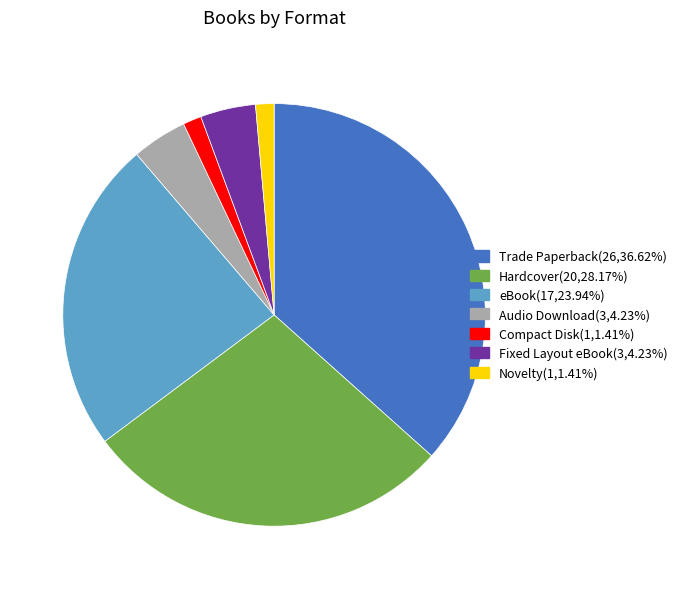

Which slice is the largest?

Trade Paperback